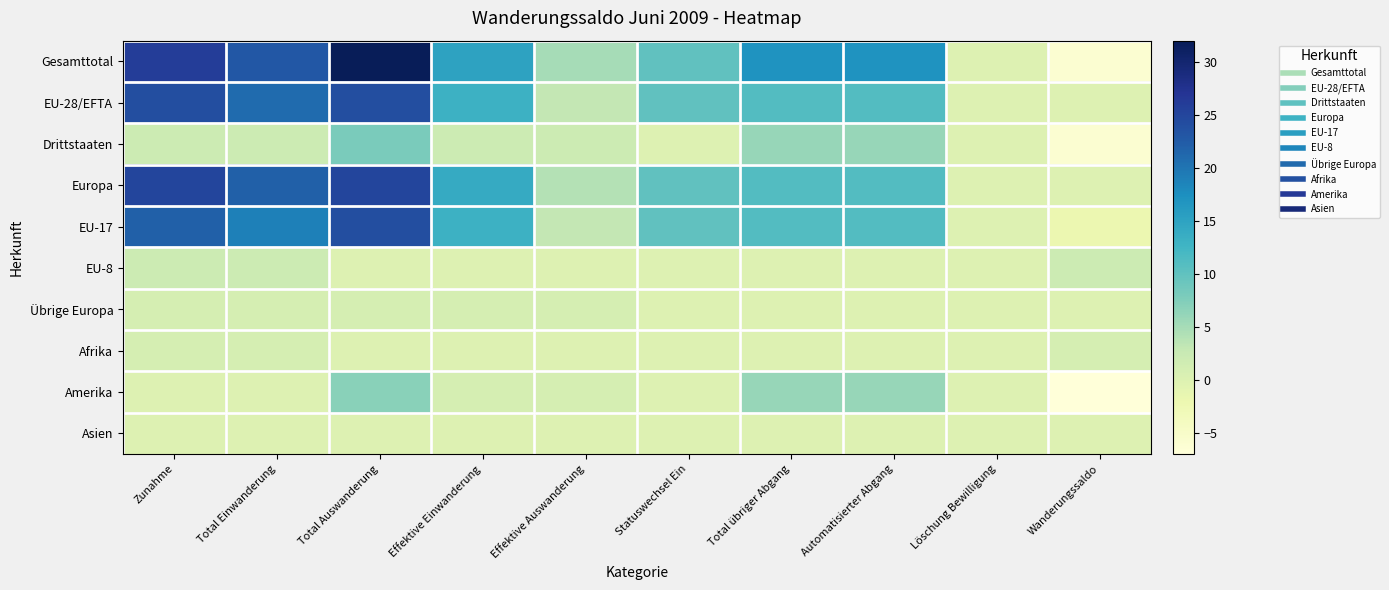

At which category is the sum across all series the highest?

Total Auswanderung